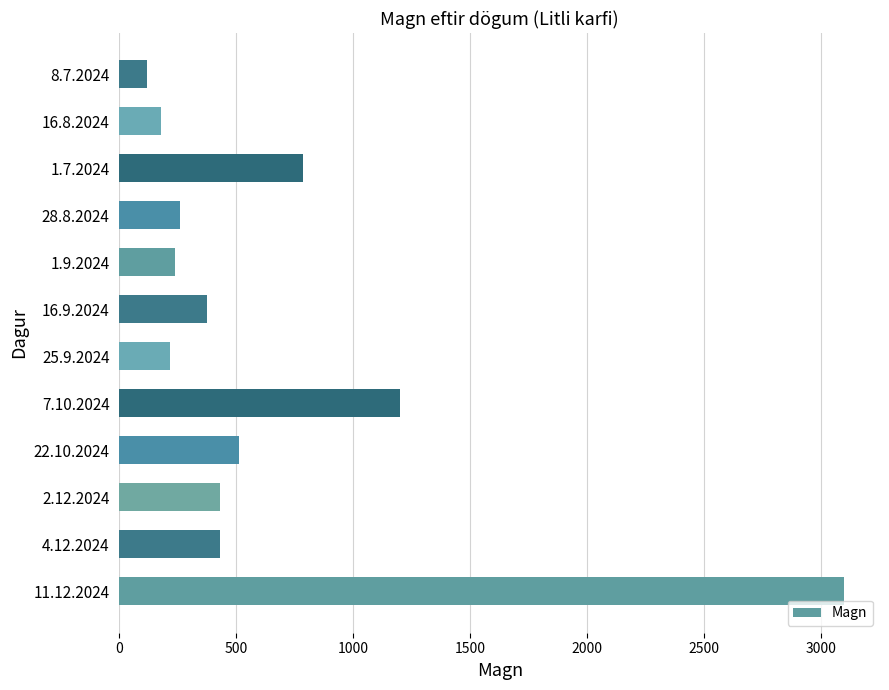

What is the difference between the maximum and second lowest values?

2921